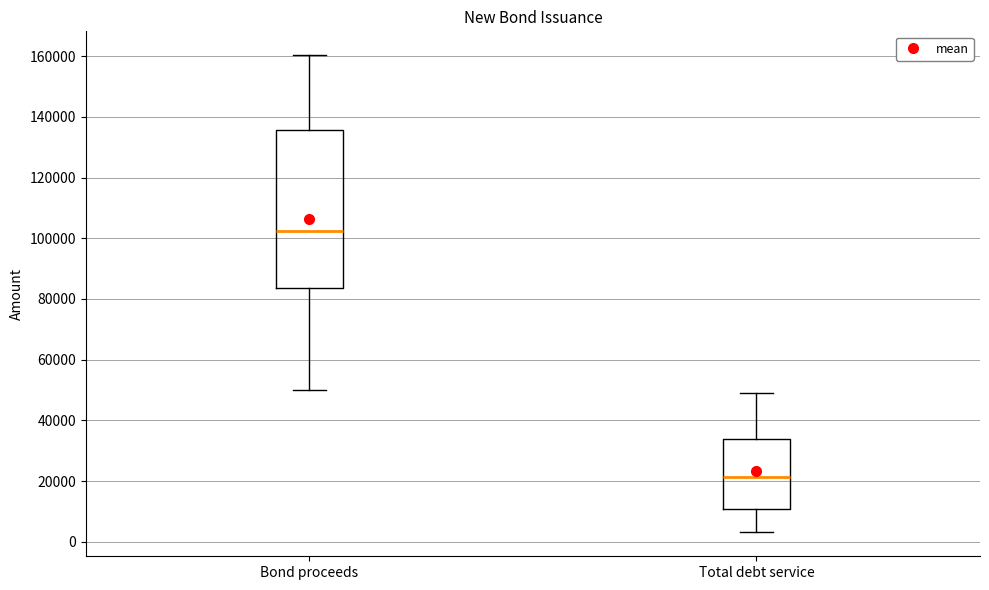

Reading left to right, transcribe this box plot: for each box, give where its median line is, the range the box spans, and where its two whiskers end, as read against the y-axis. The values are not printed on the chart, so give them approximately, as read against the axis.

Bond proceeds: median 102000, box 84000 to 136000, whiskers 50000 to 160000
Total debt service: median 22000, box 10000 to 34000, whiskers 4000 to 48000